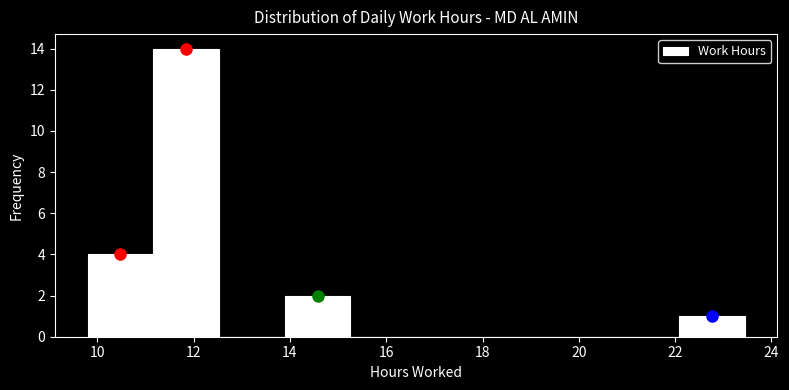

What is the height of the bar covering 9.8 to 11.2 on the x-axis? Neither the bar edges nor the heights are printed on the chart, so give them approximately, as read against the axes.

4